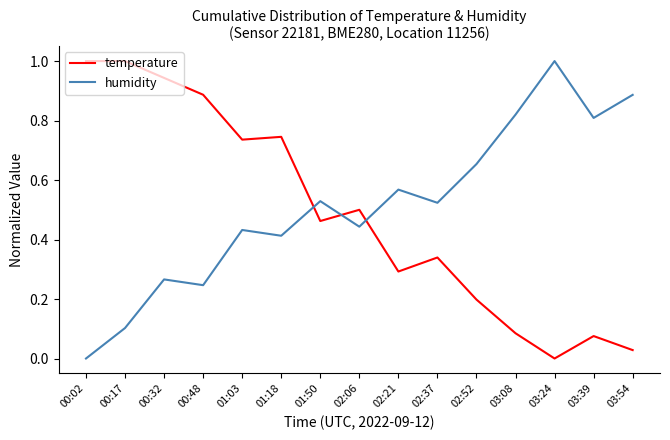

At how many categories does at least one series exceed 0?

15